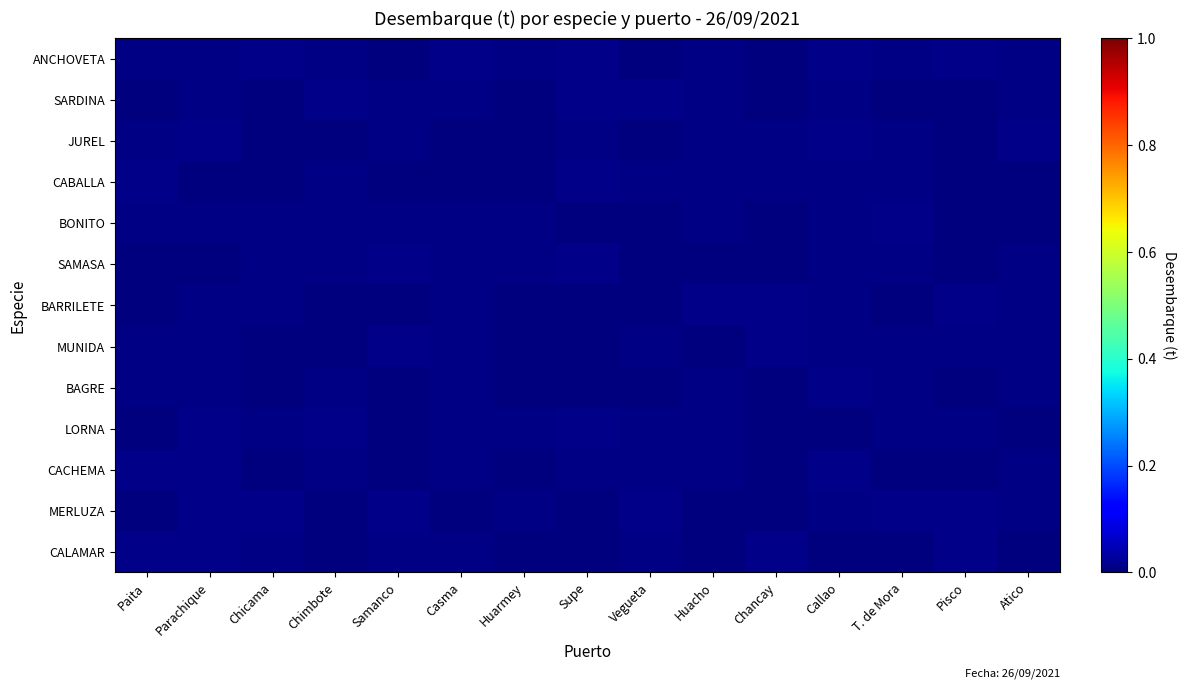

How many categories are shown in the chart?

15